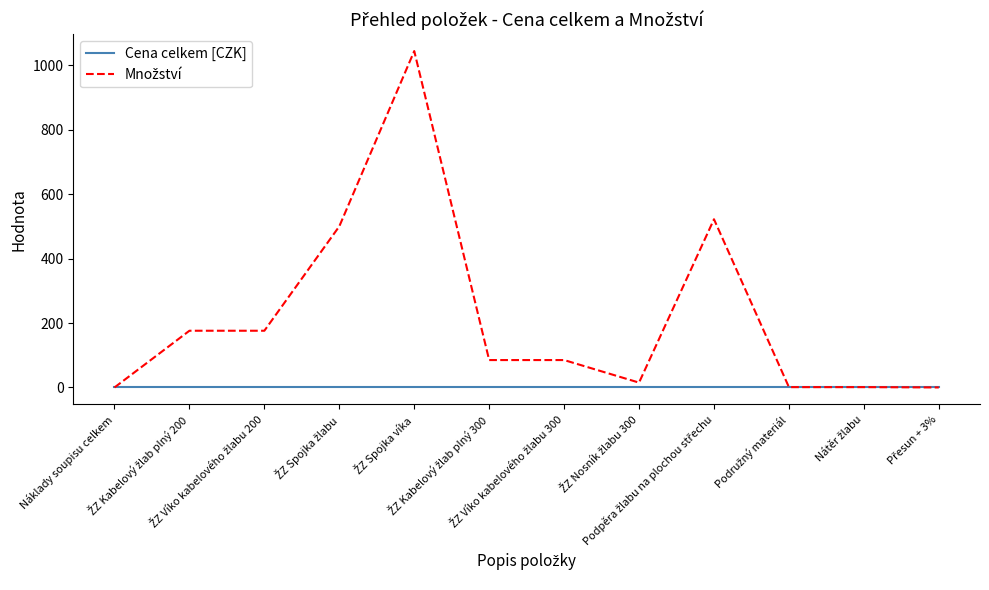

The Množství series shows 1 at Podružný materiál. True or false?

True